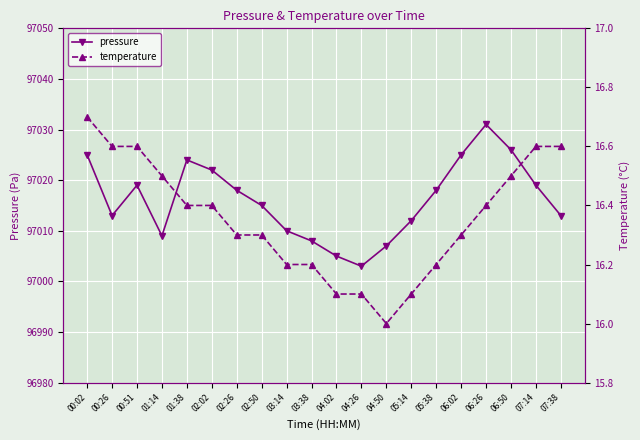

True or false: pressure and temperature cross at least once.

False